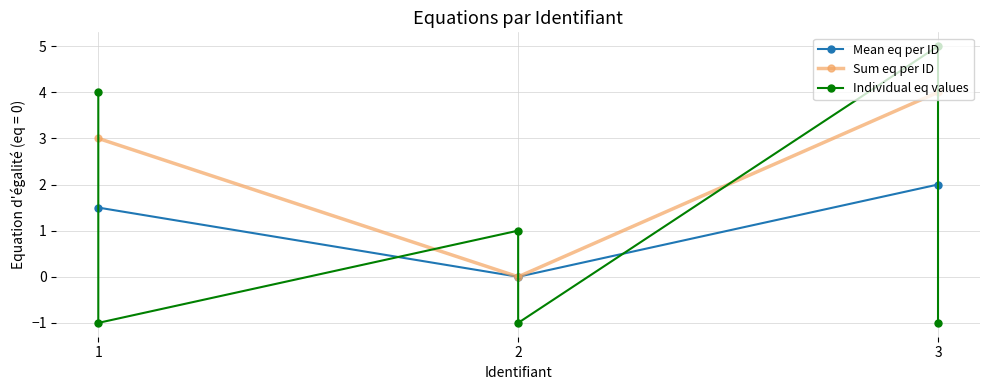

Rank the categories by value from lowest to highest.

1, 2, 3, 2, 1, 3